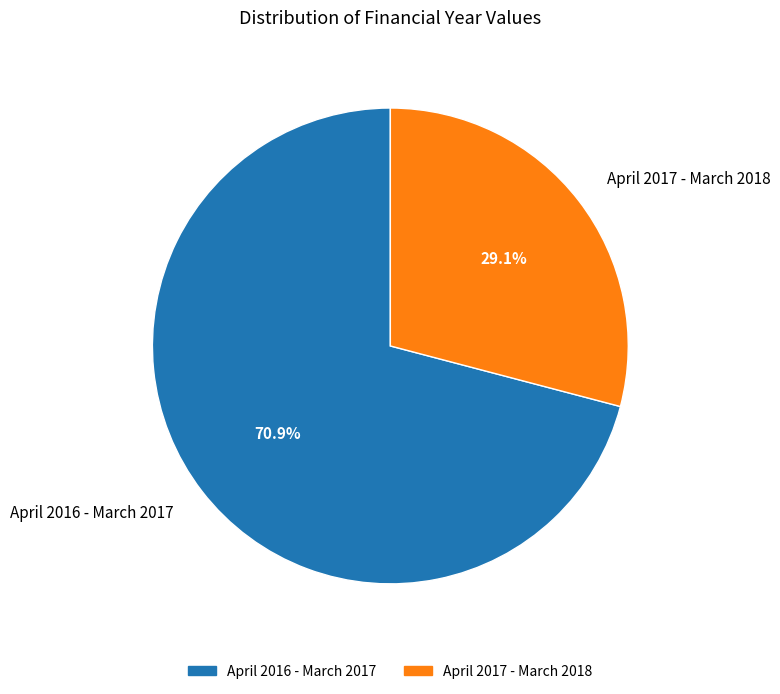

Rank the categories by value from highest to lowest.

April 2016 - March 2017, April 2017 - March 2018